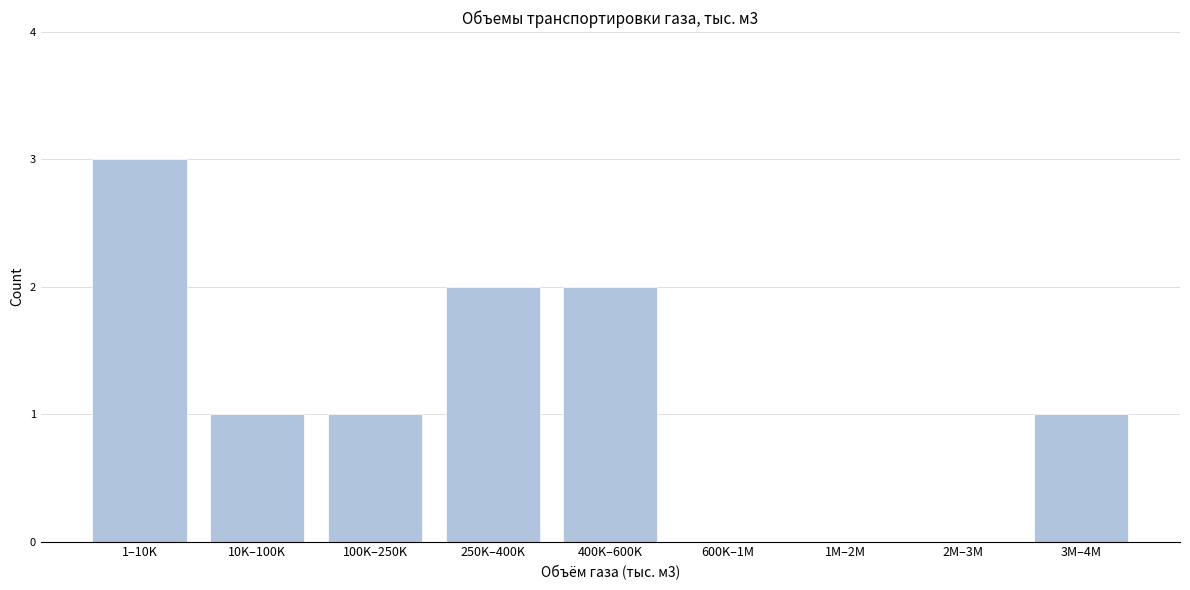

Reading left to right, what are all the values shown in this chart?

1–10K=3	10K–100K=1	100K–250K=1	250K–400K=2	400K–600K=2	600K–1M=0	1M–2M=0	2M–3M=0	3M–4M=1